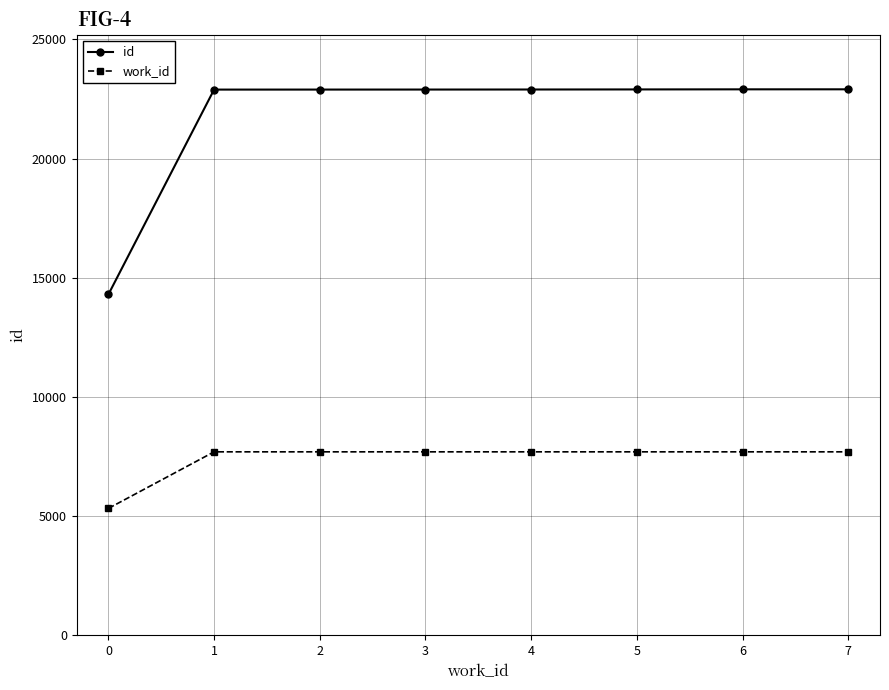

Count the number of data series in this chart.

2